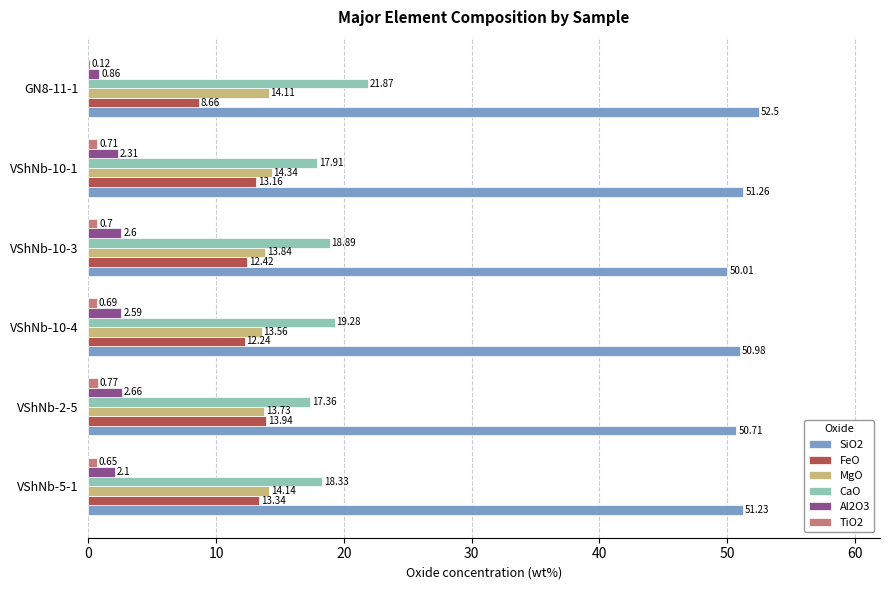

Where is MgO nearest to the value 13?

VShNb-10-4